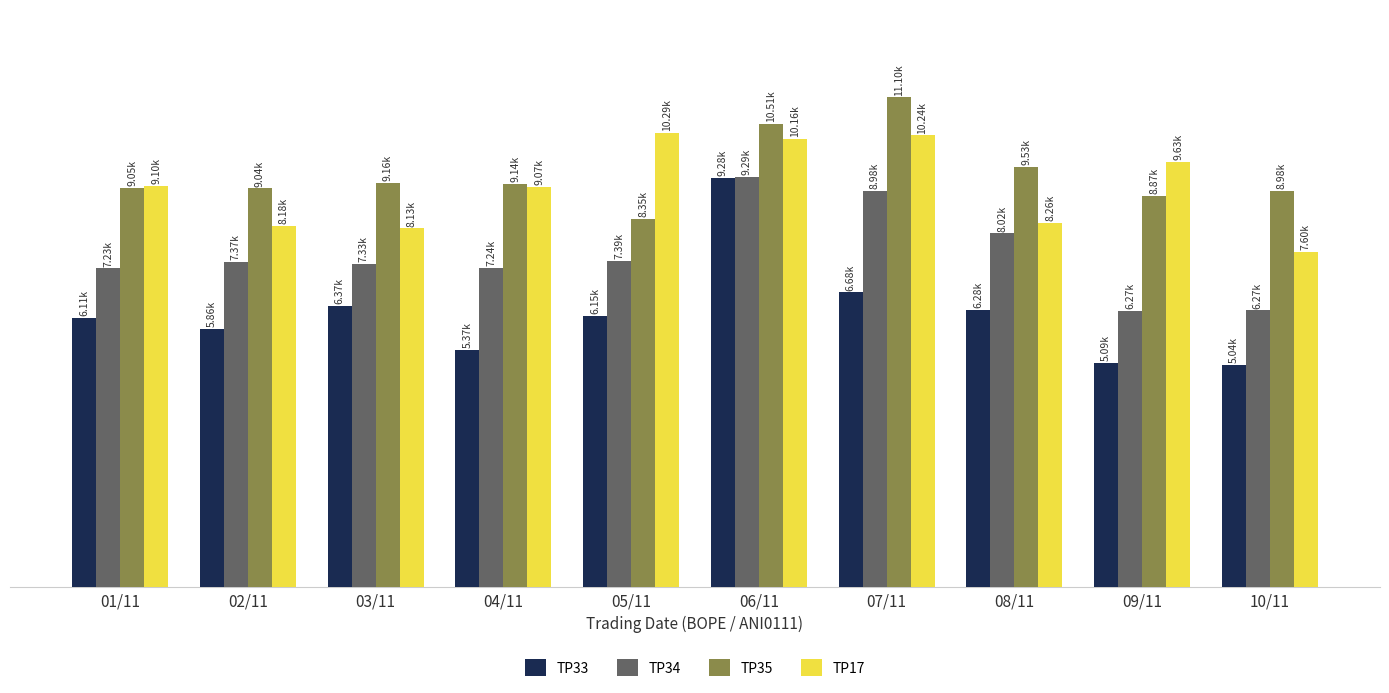

What are all the series names shown in the legend?

TP33, TP34, TP35, TP17